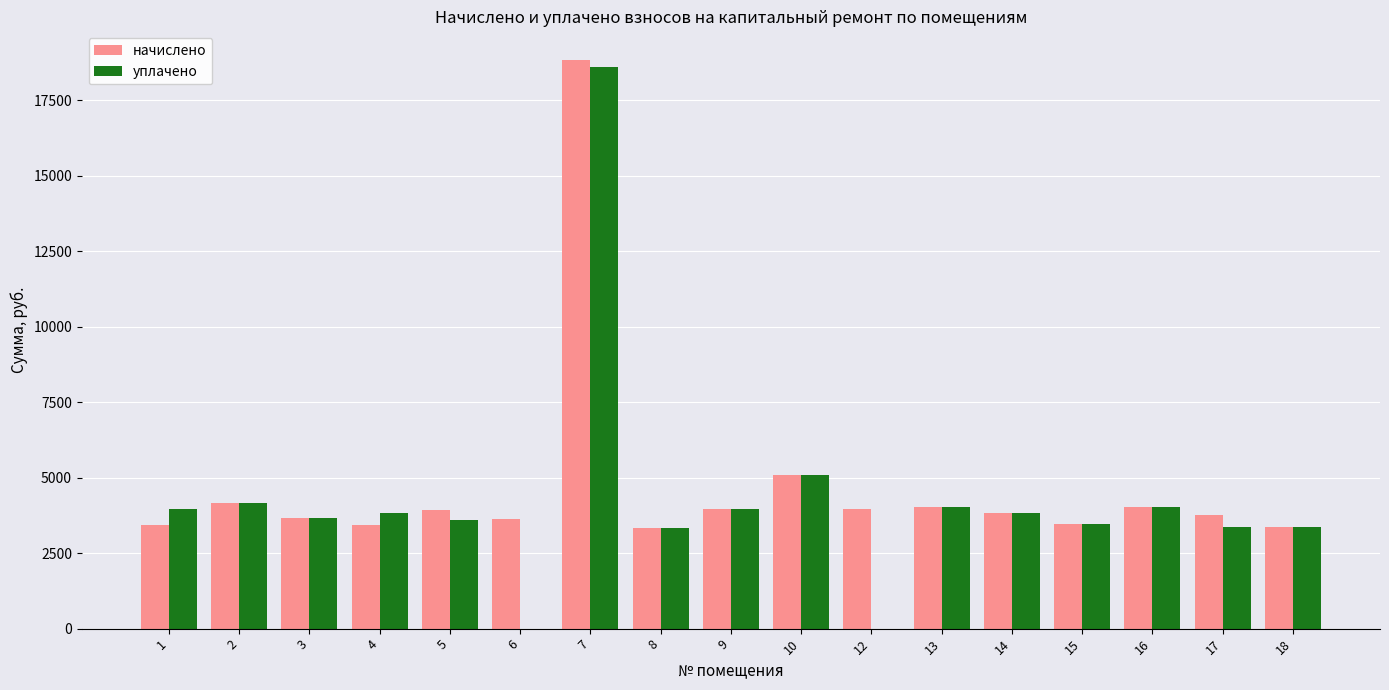

True or false: уплачено has a value of 3966.1 at 9.

True